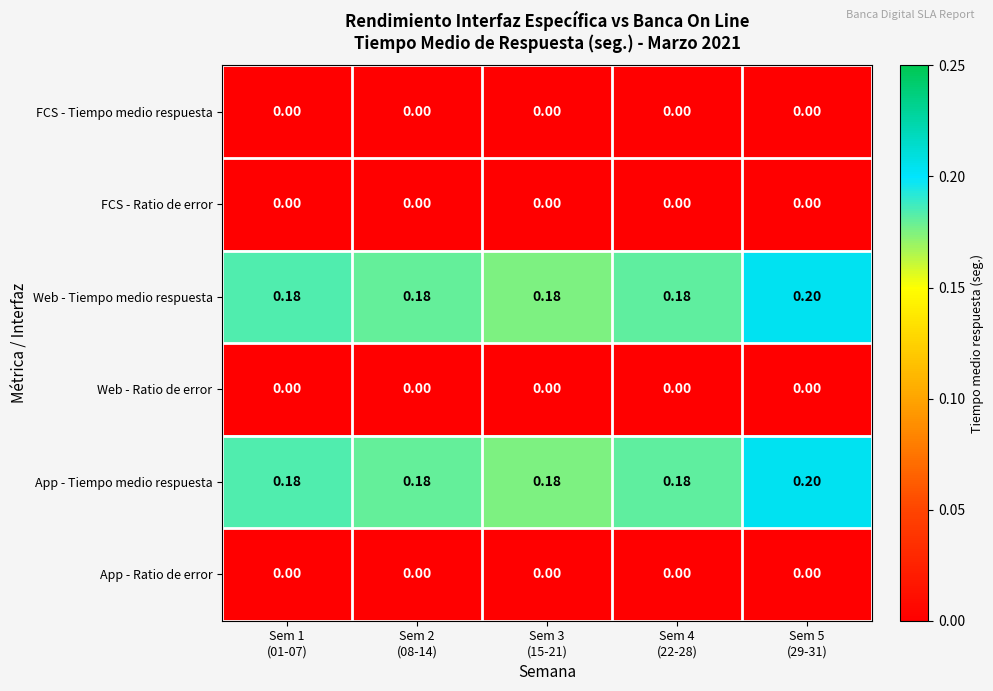

What is the difference between the highest and lowest values at Sem 5
(29-31)?

0.2